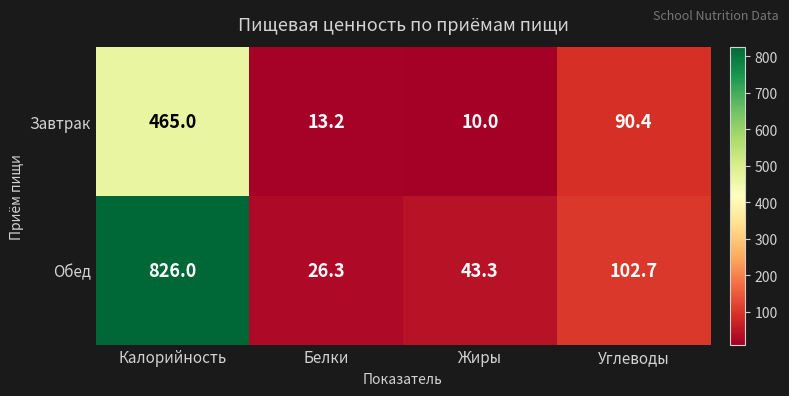

Is the value of Завтрак at Углеводы greater than the value of Обед at Углеводы?

No